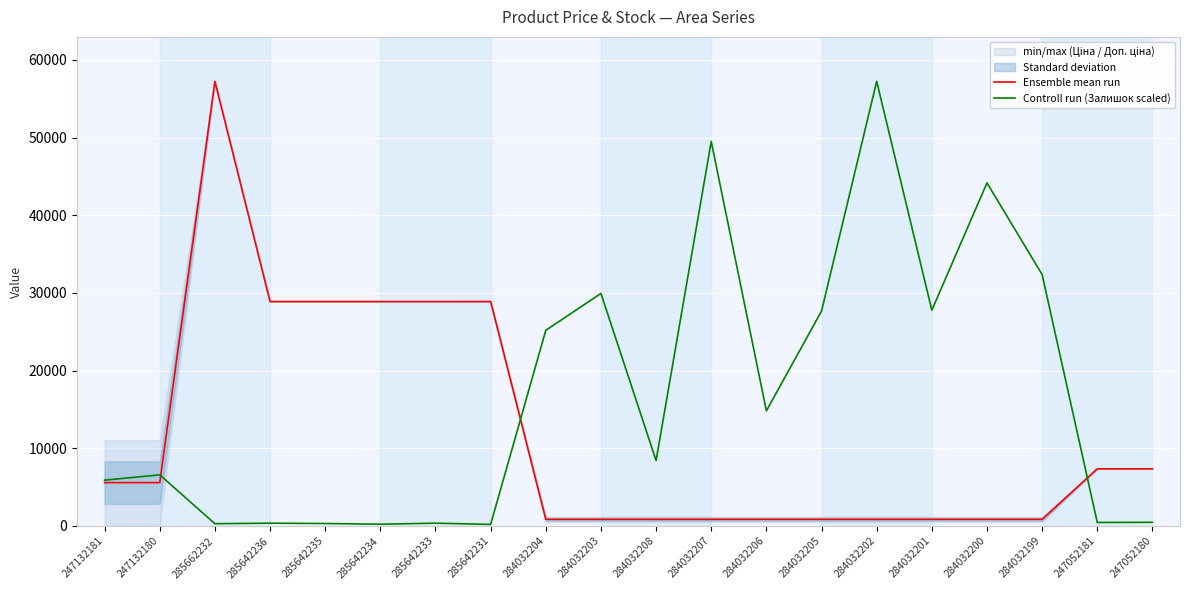

Is it true that Controll run (Залишок scaled) equals 29934.0 at 284032203?

True